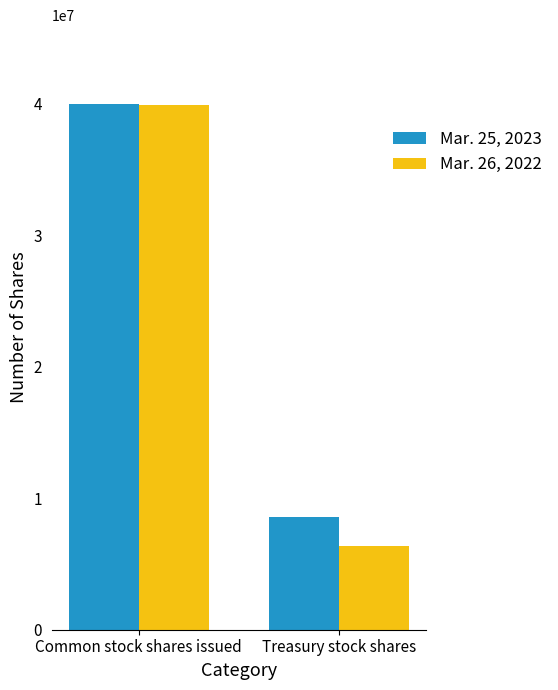

What is the minimum value shown in the chart?

6359871